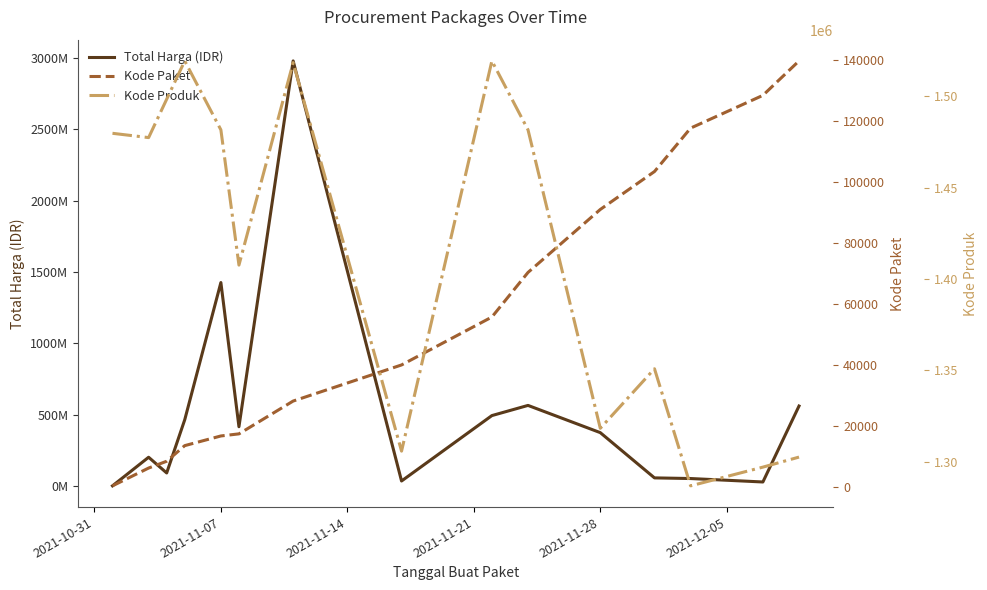

At how many categories does at least one series exceed 1795205405?

1